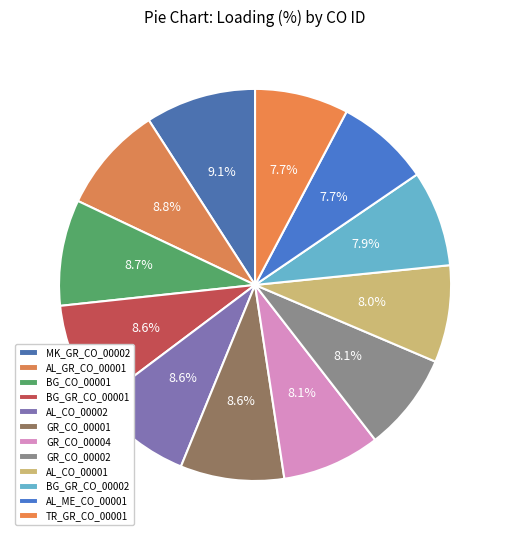

To the nearest percent, what is the average slice percentage?

8%